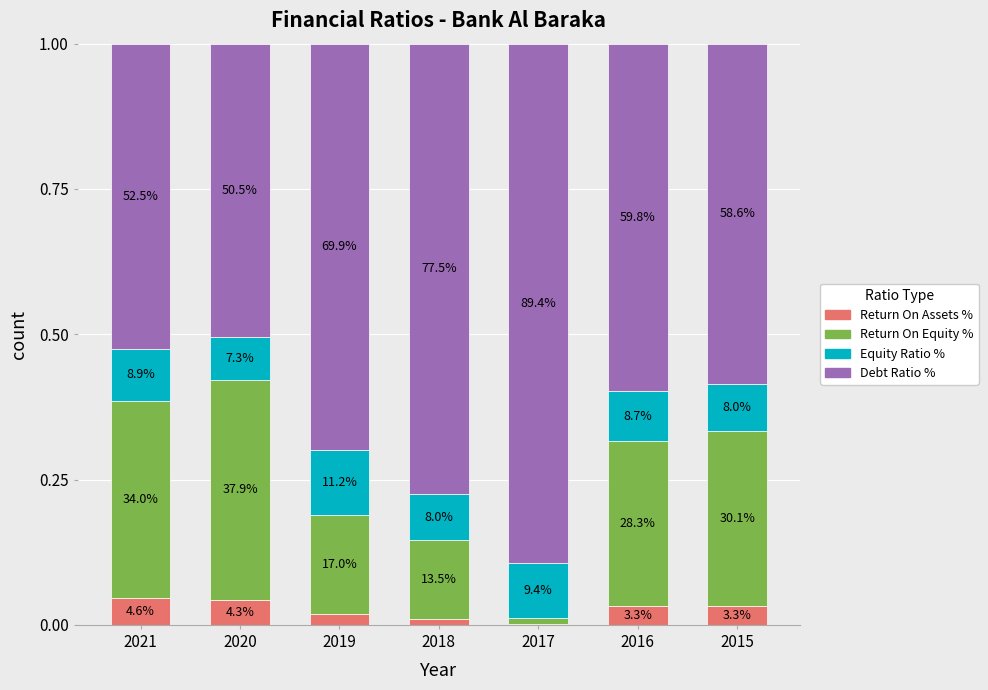

What are all the series names shown in the legend?

Return On Assets %, Return On Equity %, Equity Ratio %, Debt Ratio %